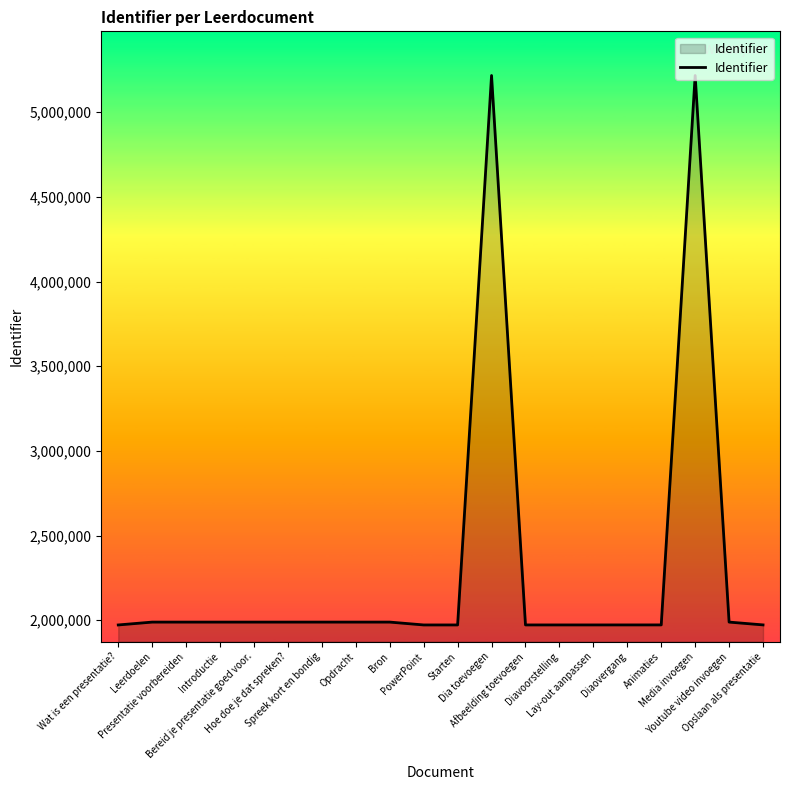

What is the sum of the values at Hoe doe je dat spreken? and Media invoegen?

7206170